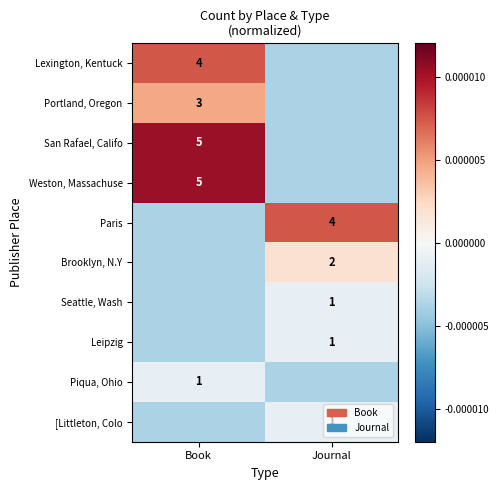

Count the number of data series in this chart.

10